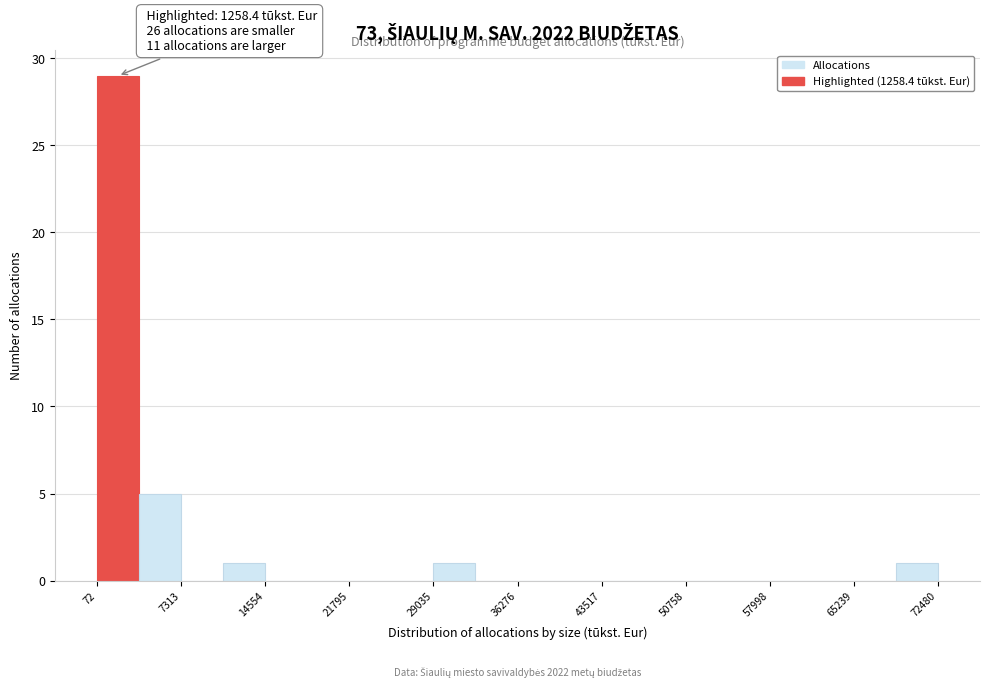

Around what value on the x-axis is the tallest bar? Give the approximate position of its centre, as read against the axis.

2000